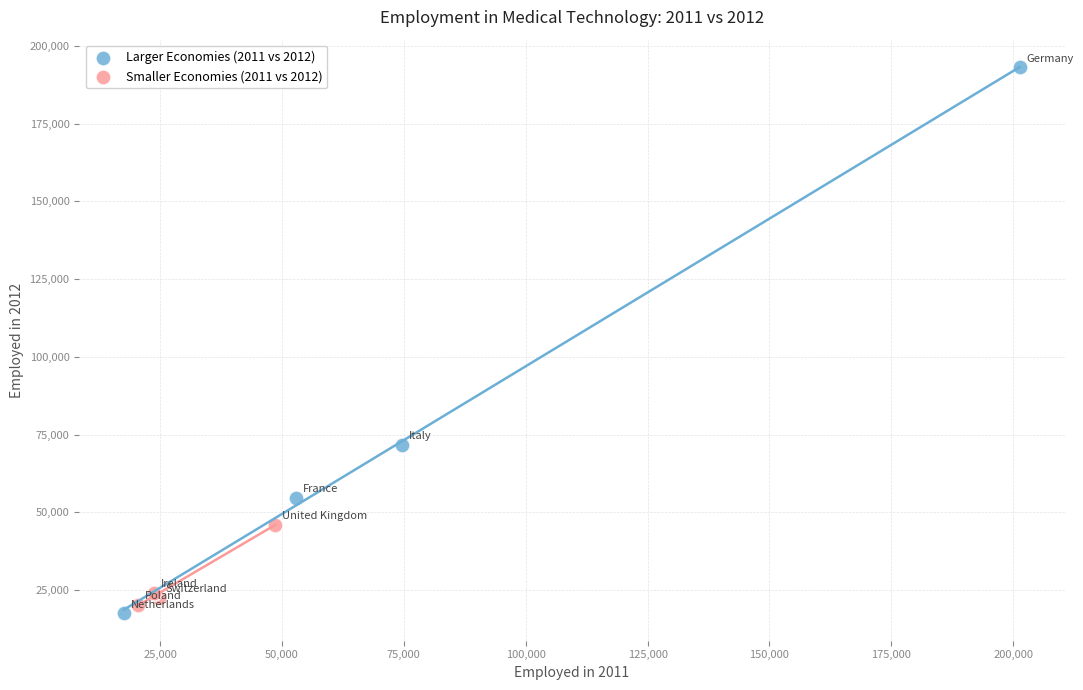

Which series has the widest spread of Y values?

Larger Economies (2011 vs 2012)